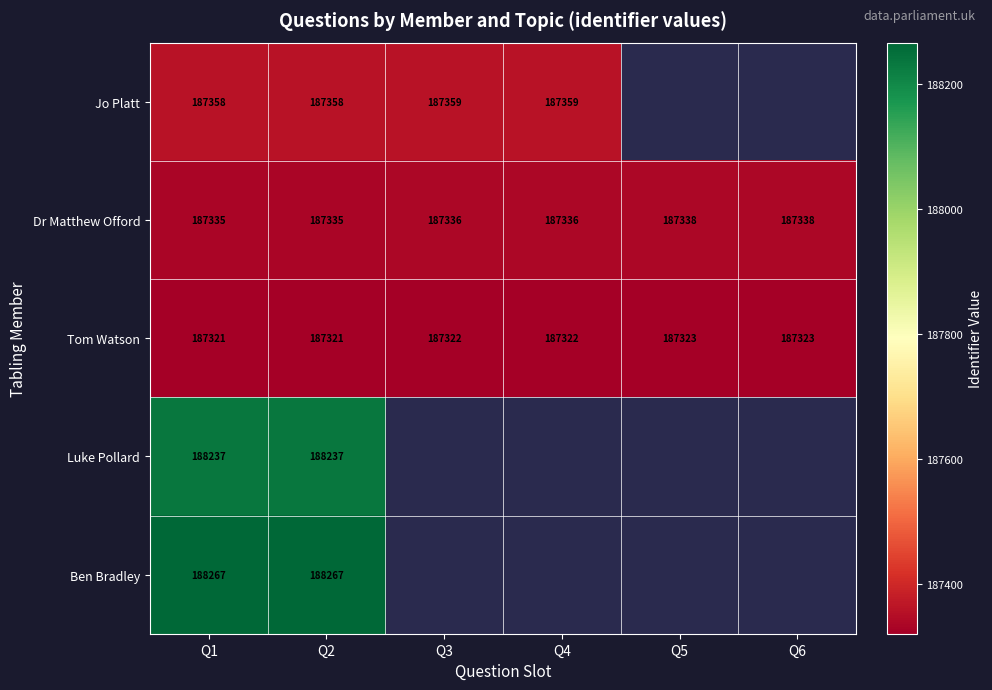

Between Q5 and Q4, which is larger?

Q4